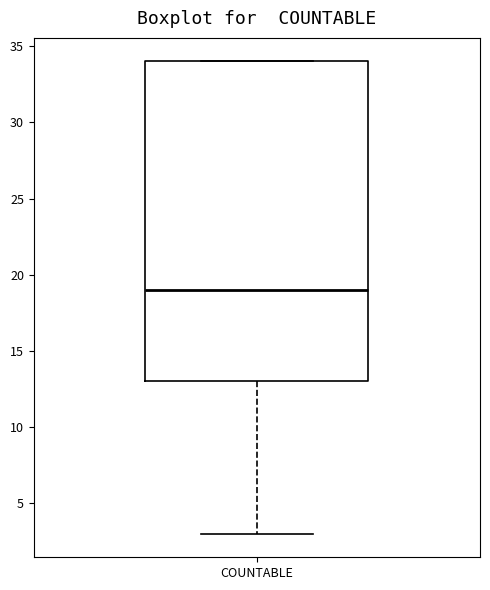

Transcribe this box plot: give where the median line is, the range the box spans, and where the two whiskers end, as read against the y-axis. The values are not printed on the chart, so give them approximately, as read against the axis.

median 19, box 13 to 34, whiskers 3 to 34